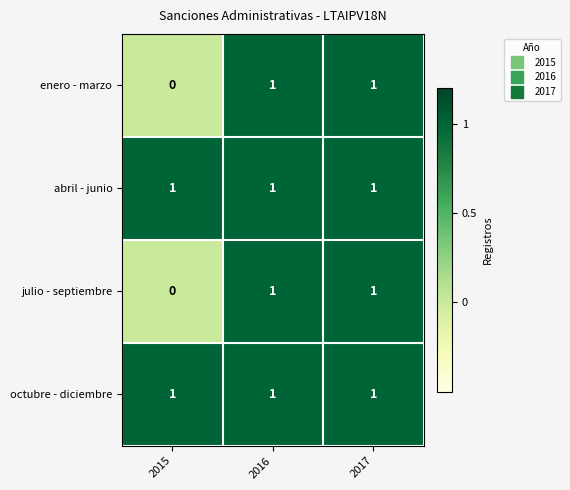

The value of abril - junio at 2016 is 1. True or false?

True